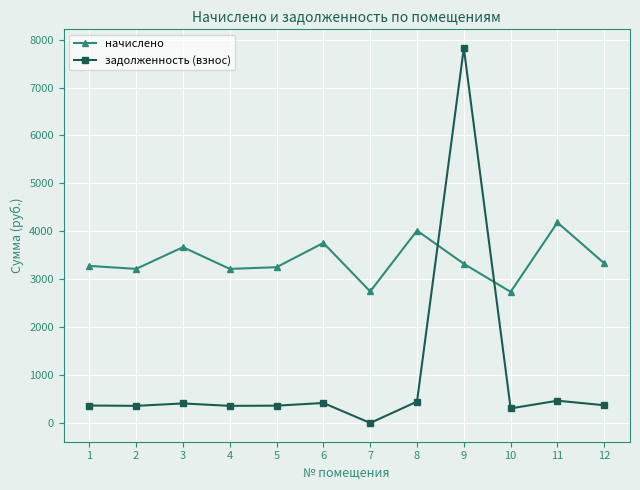

What is the sum of all задолженность (взнос) values?

11674.1